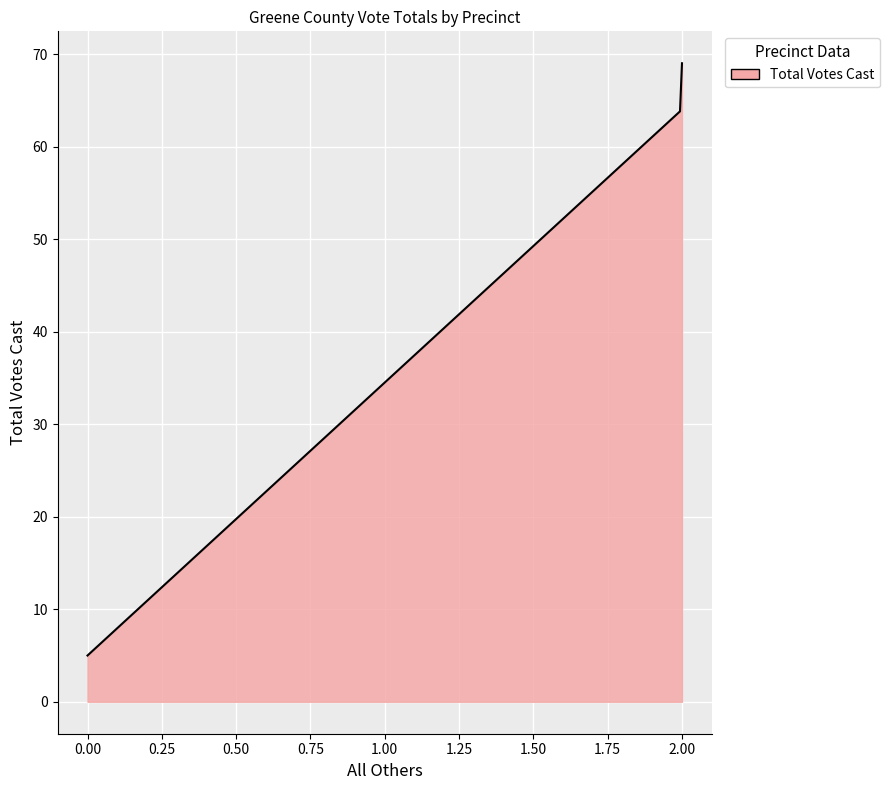

What is the greatest value displayed?

69.0